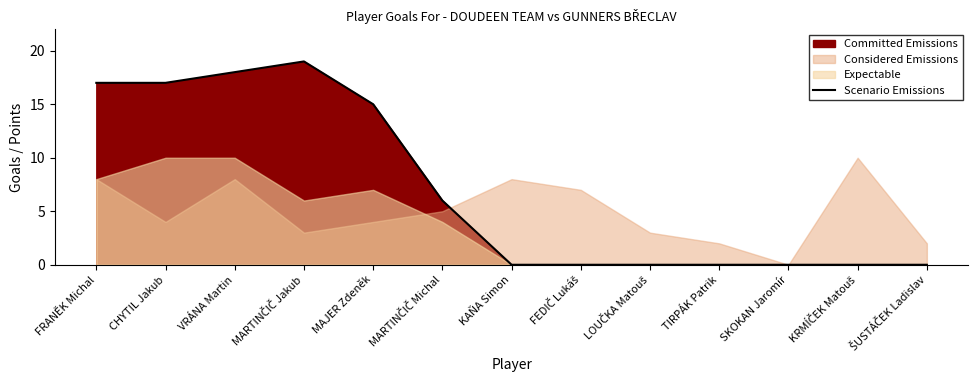

The value at VRÁNA Martin is 18. True or false?

True